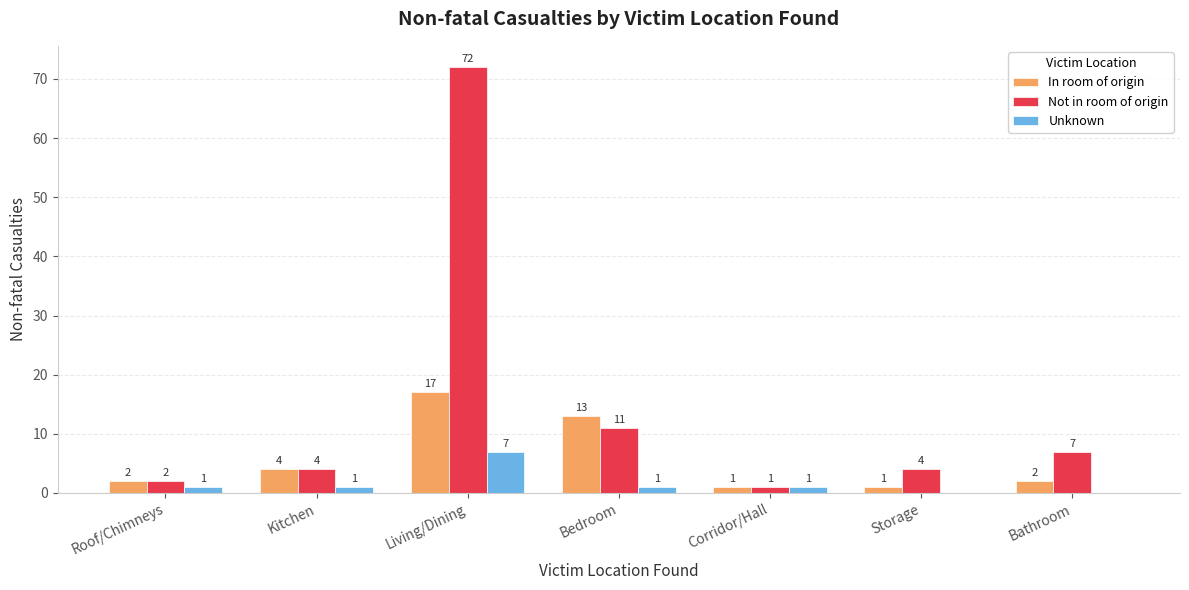

What is the sum of all Unknown values?

11